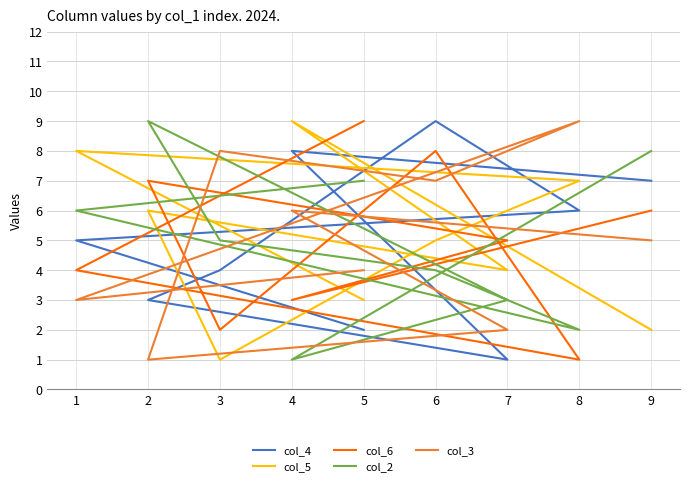

What is the sum of all col_3 values?

45